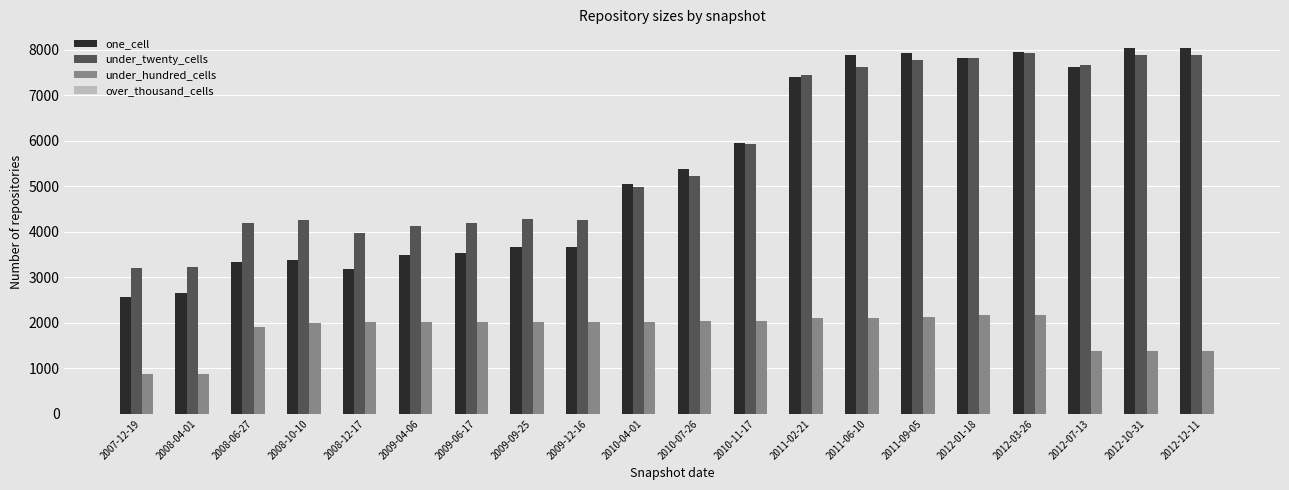

What is the greatest value displayed?

8051